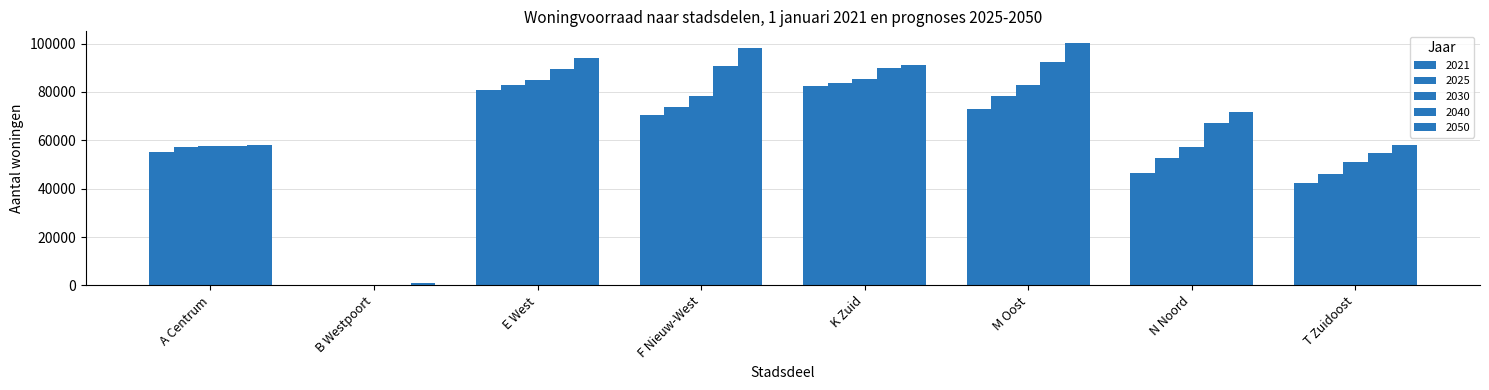

At which category is the sum across all series the highest?

K Zuid